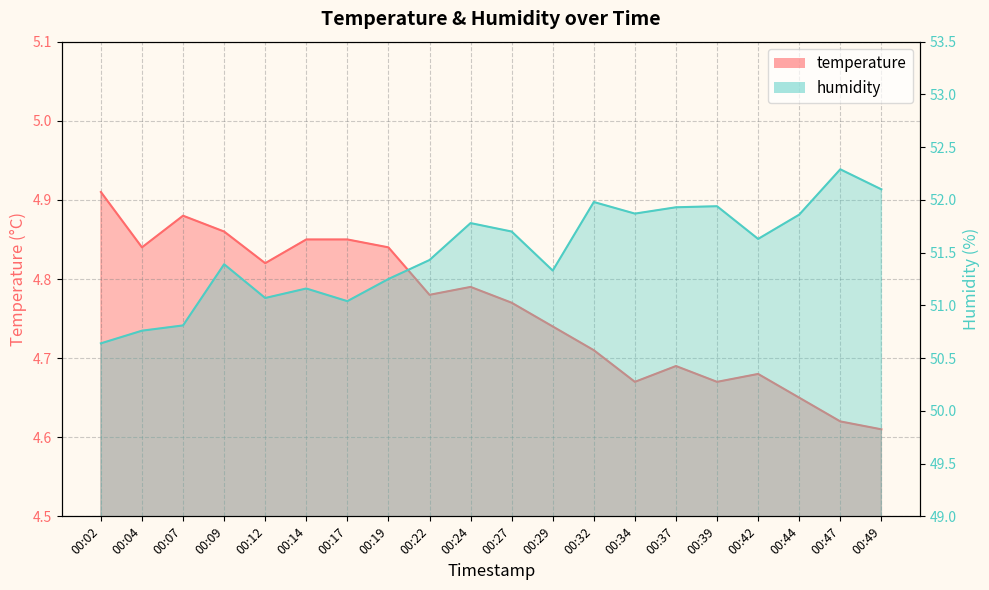

At which label is humidity closest to 51?

00:17